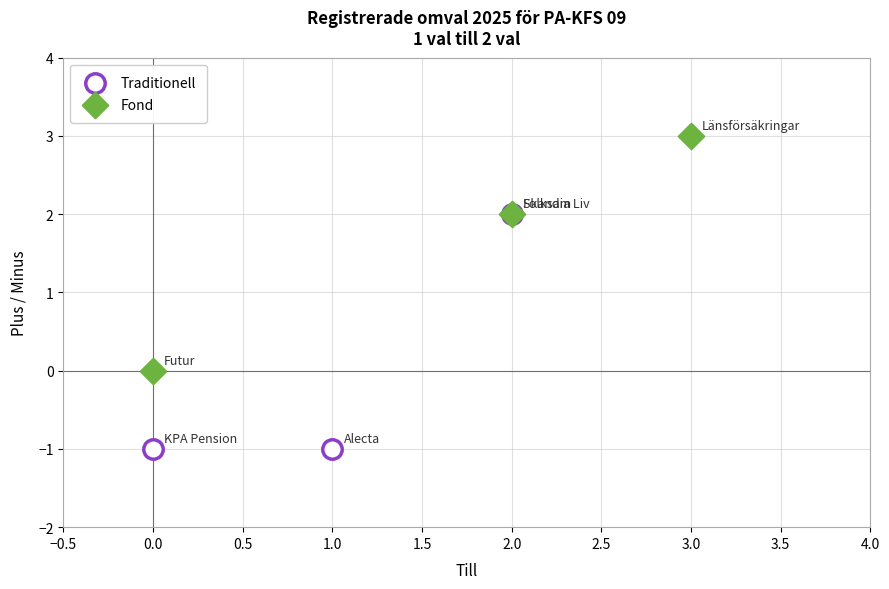

Which series reaches the minimum Y coordinate?

Traditionell